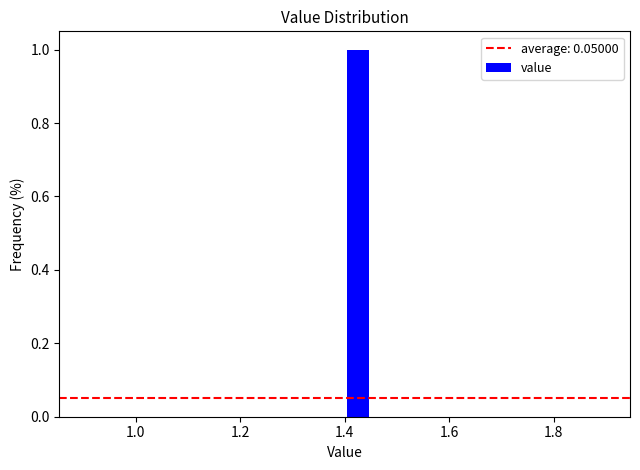

Read against the x-axis, roughly where is the centre of the tallest bar?

1.42